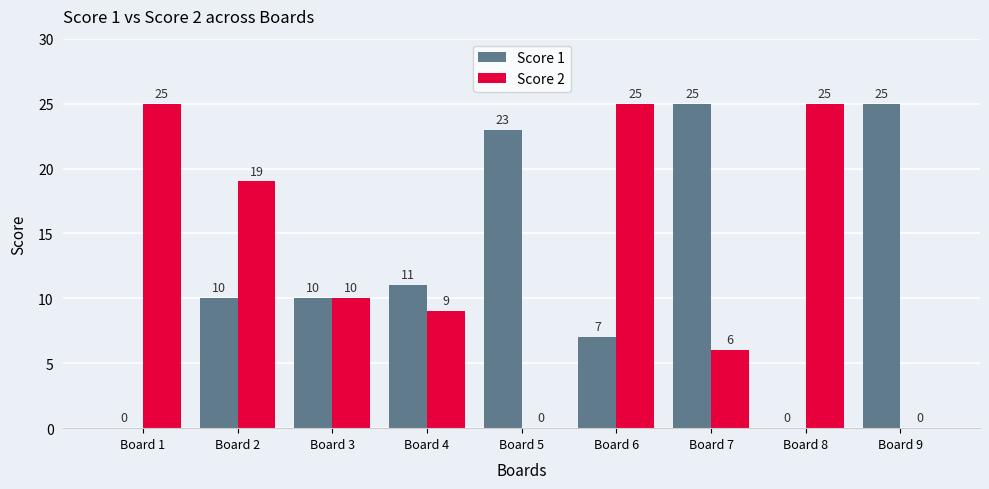

What is the greatest value displayed?

25